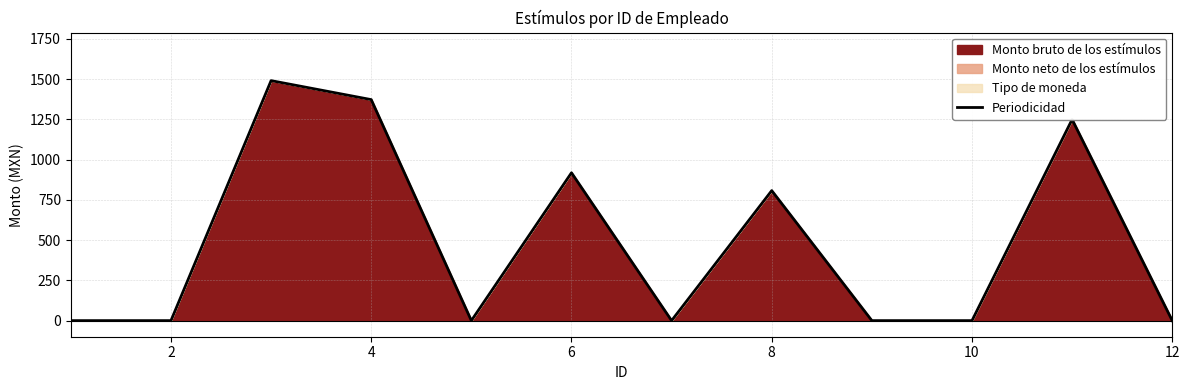

What is the change in value from 4 to 10?

-1372.6